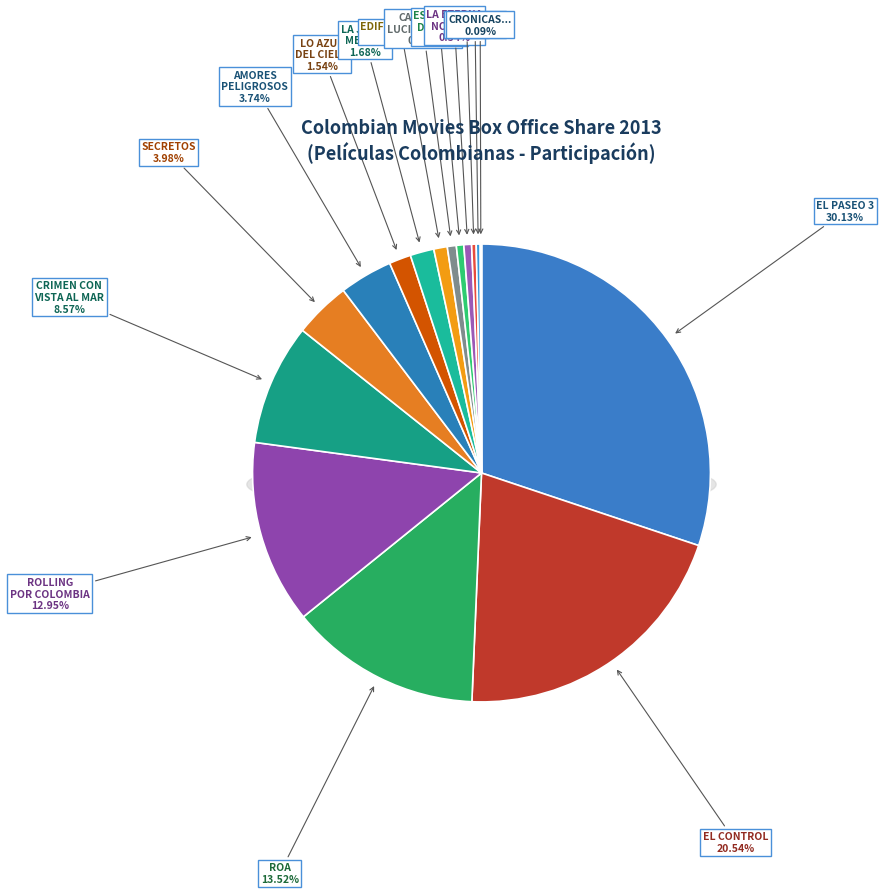

Count the number of slices in the pie.

17